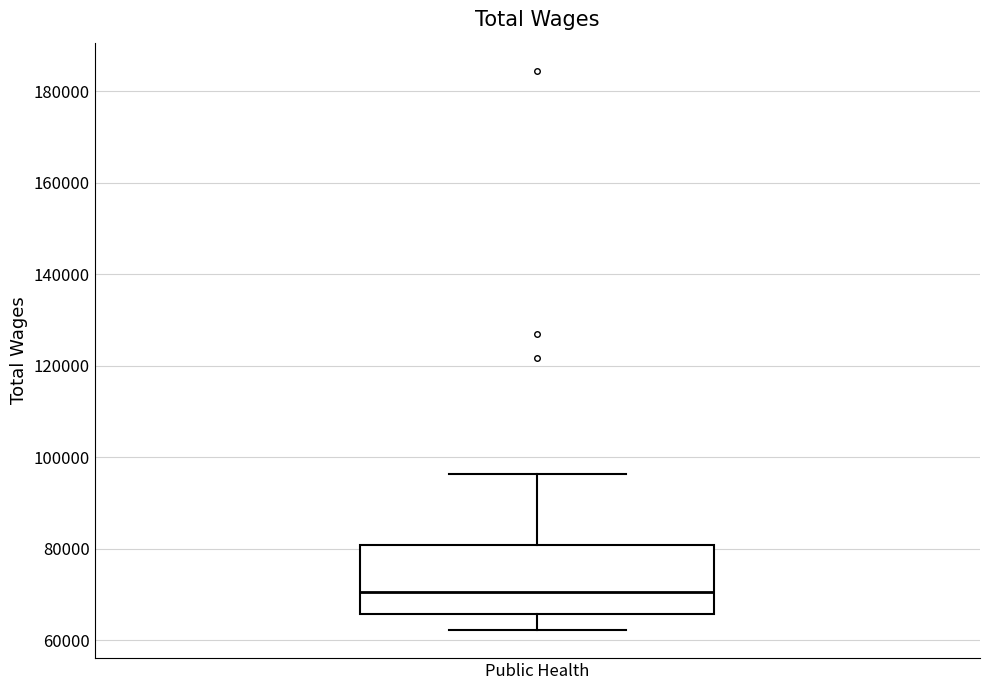

Read this box plot against the y-axis: the position of the median line, the range covered by the box, and the ends of both whiskers. The values are not printed on the chart, so give them approximately, as read against the axis.

median 70000, box 66000 to 80000, whiskers 62000 to 96000